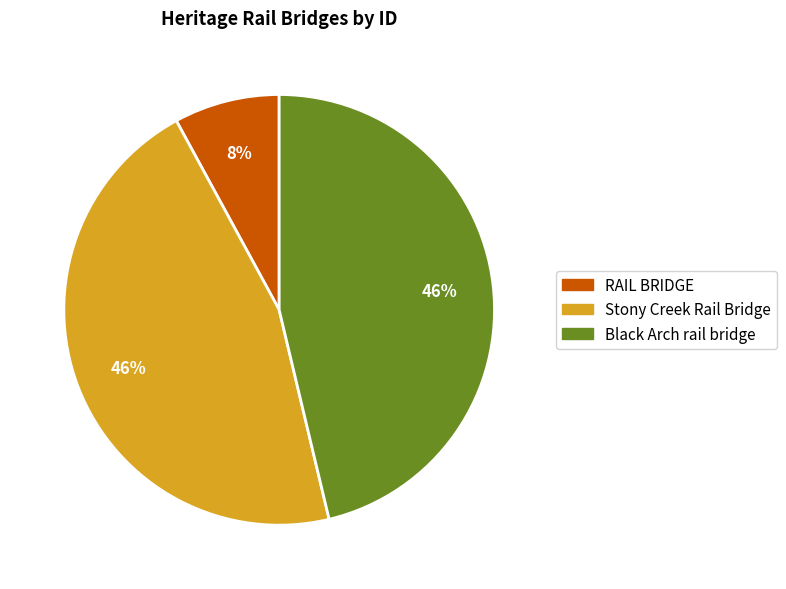

To the nearest percent, what percentage of the pie is RAIL BRIDGE?

8%